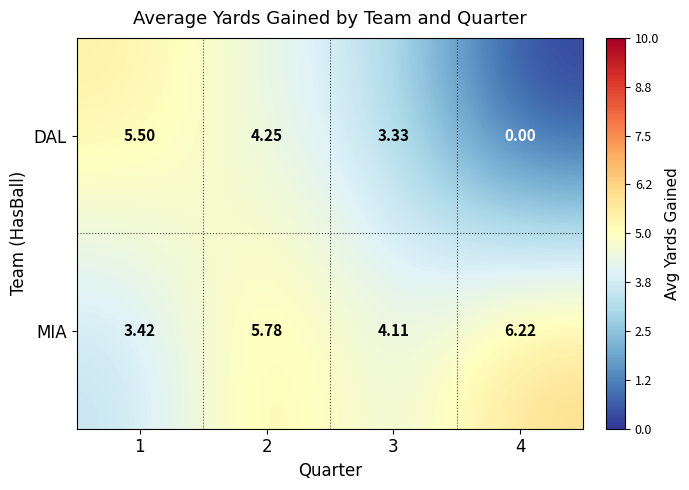

Rank the series at 4 from lowest to highest value.

DAL, MIA